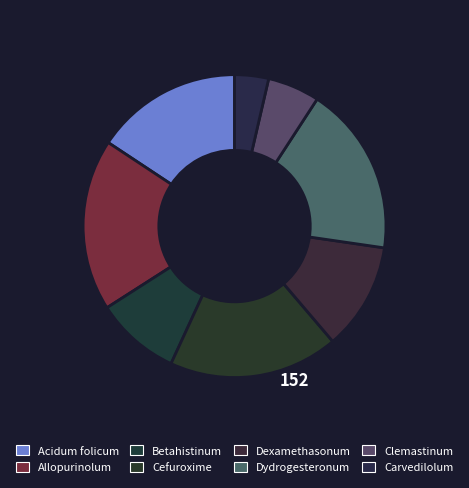

How many slices are in this pie chart?

8